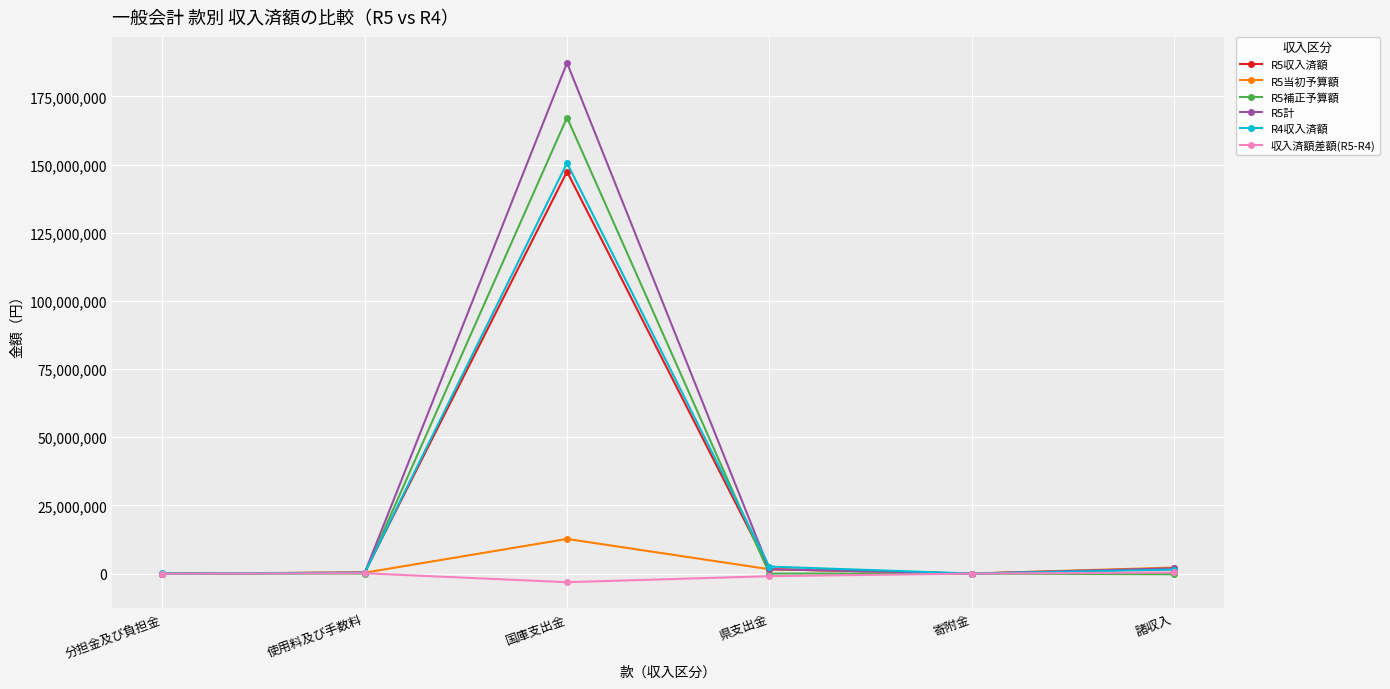

What is the difference between the second highest and second lowest values in the 収入済額差額(R5-R4) series?

1063693